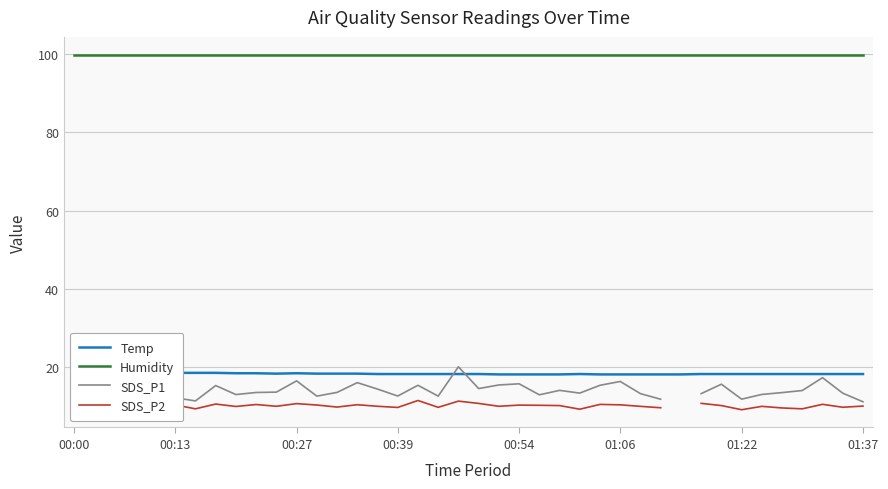

True or false: SDS_P2 has a value of 9.7 at 00:39.

True